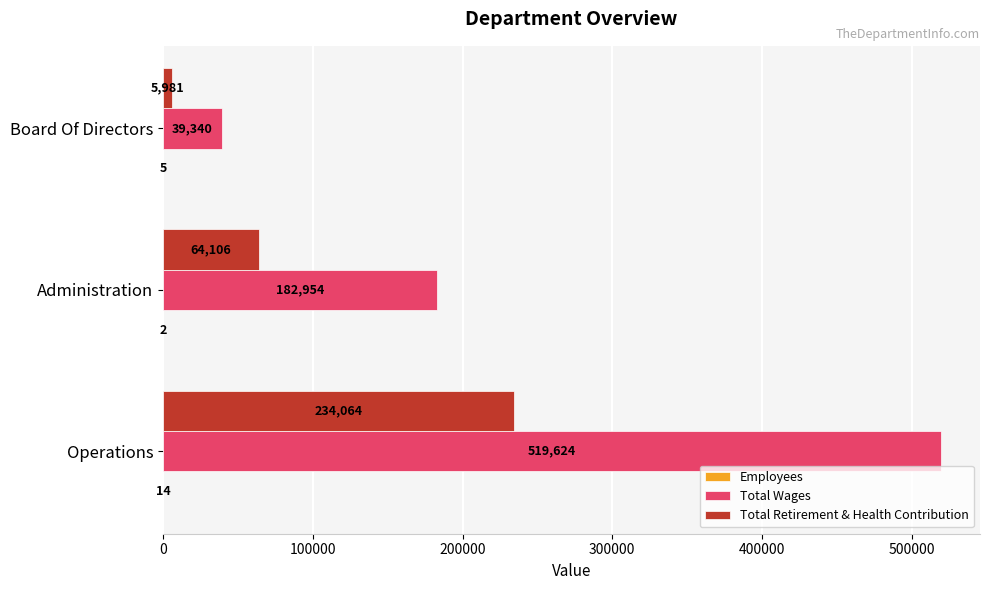

Between Operations and Administration, which series saw the biggest shift?

Total Wages